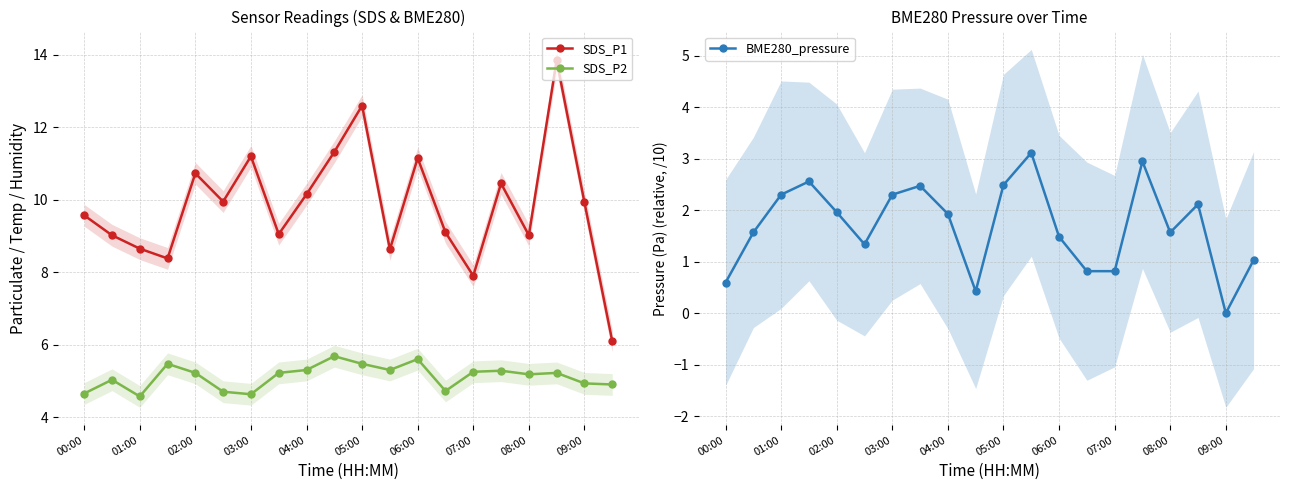

What is the approximate value of BME280_pressure at 07:00?

0.8